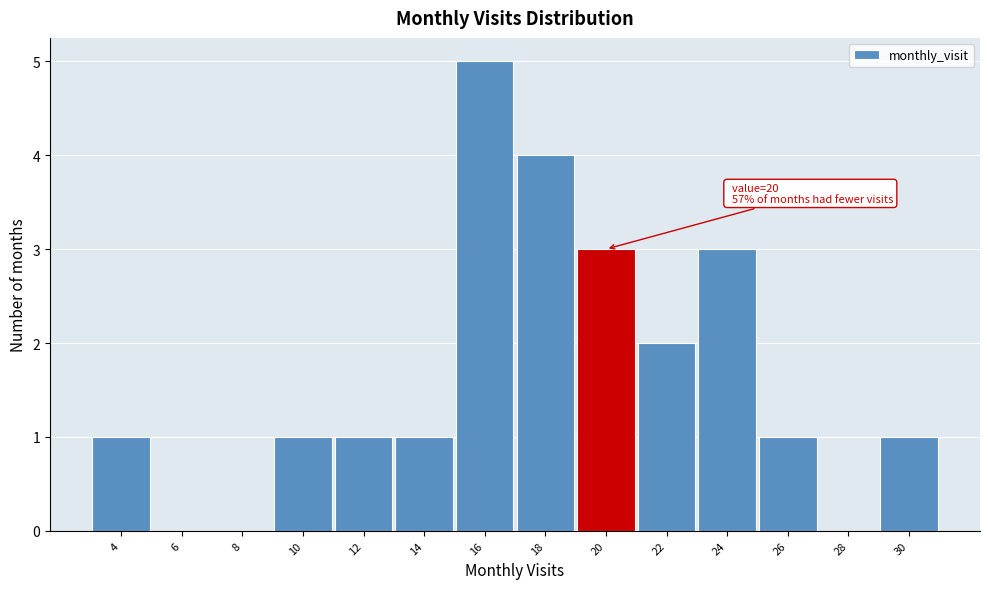

Reading left to right, list all the values displayed in this chart.

4=1	6=0	8=0	10=1	12=1	14=1	16=5	18=4	20=3	22=2	24=3	26=1	28=0	30=1